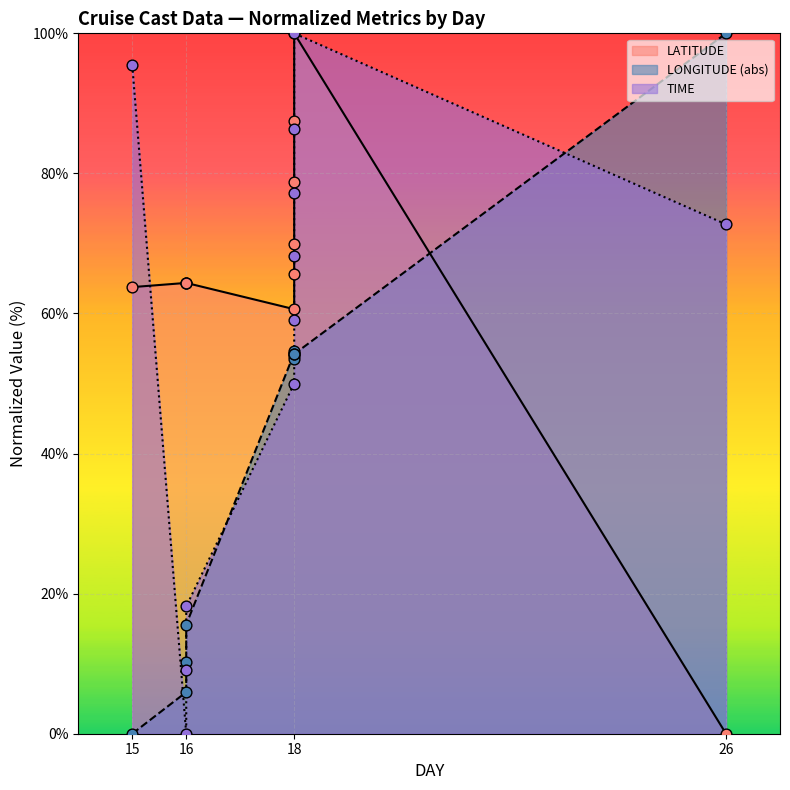

Which series has the largest Y range (max minus min)?

LATITUDE